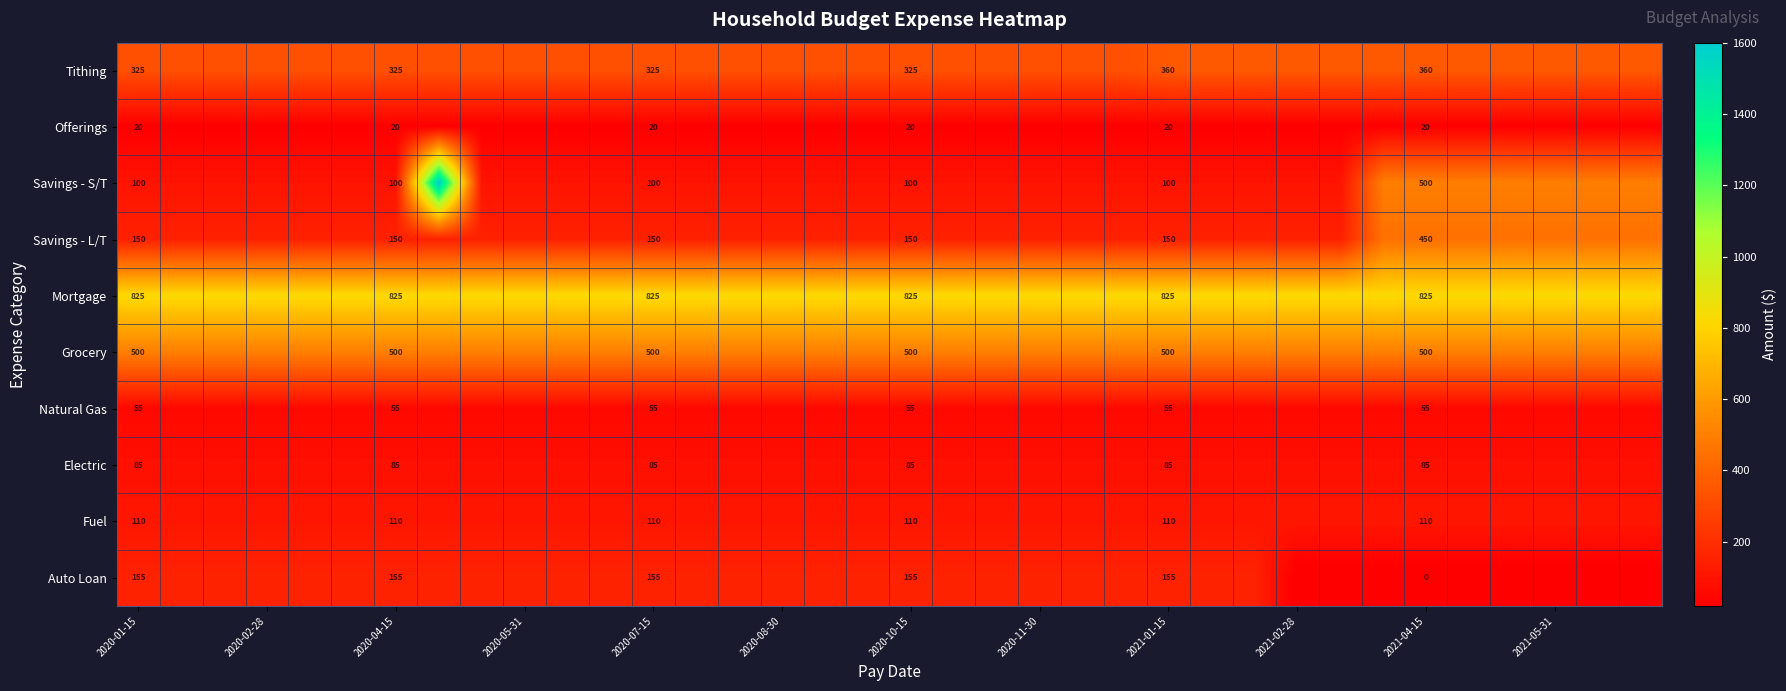

True or false: Mortgage has a value of 545 at 2020-11-30.

False